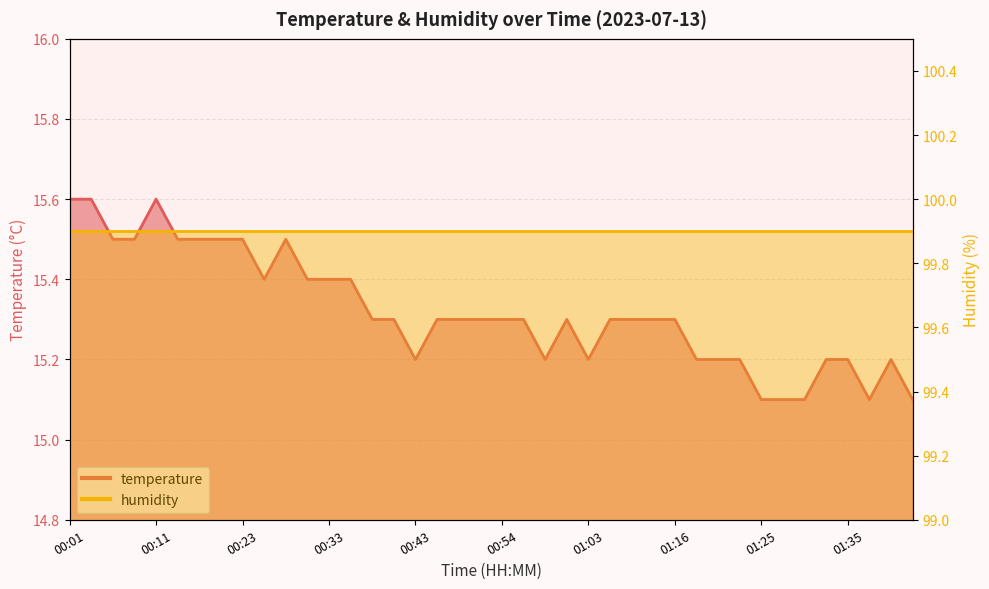

Where is the data nearest to the value 15?

01:25